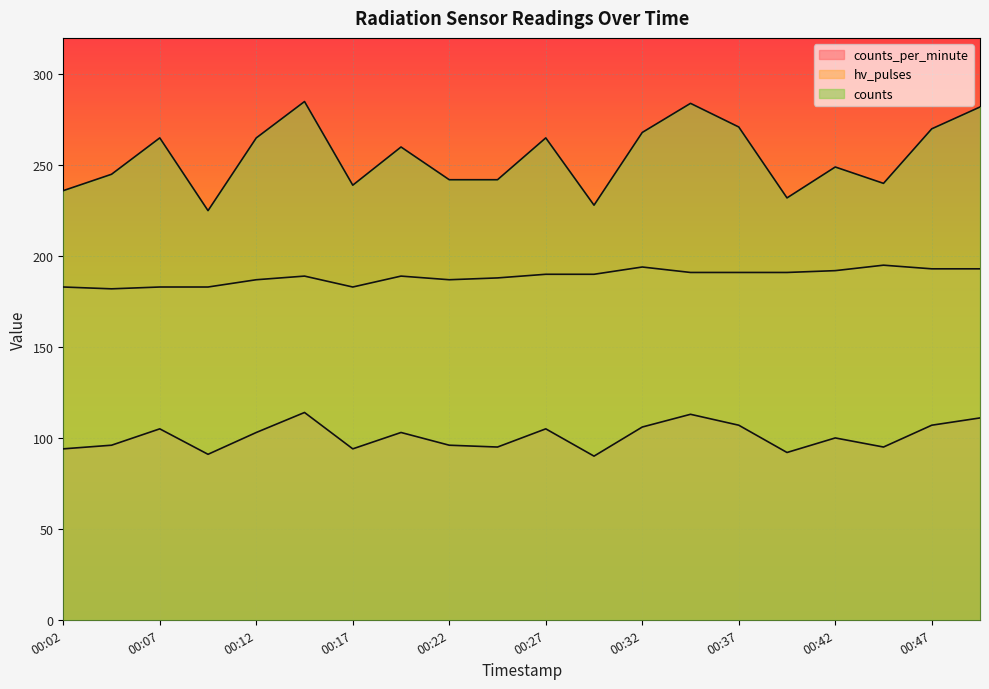

Between 00:27 and 00:34, which series saw the biggest shift?

counts